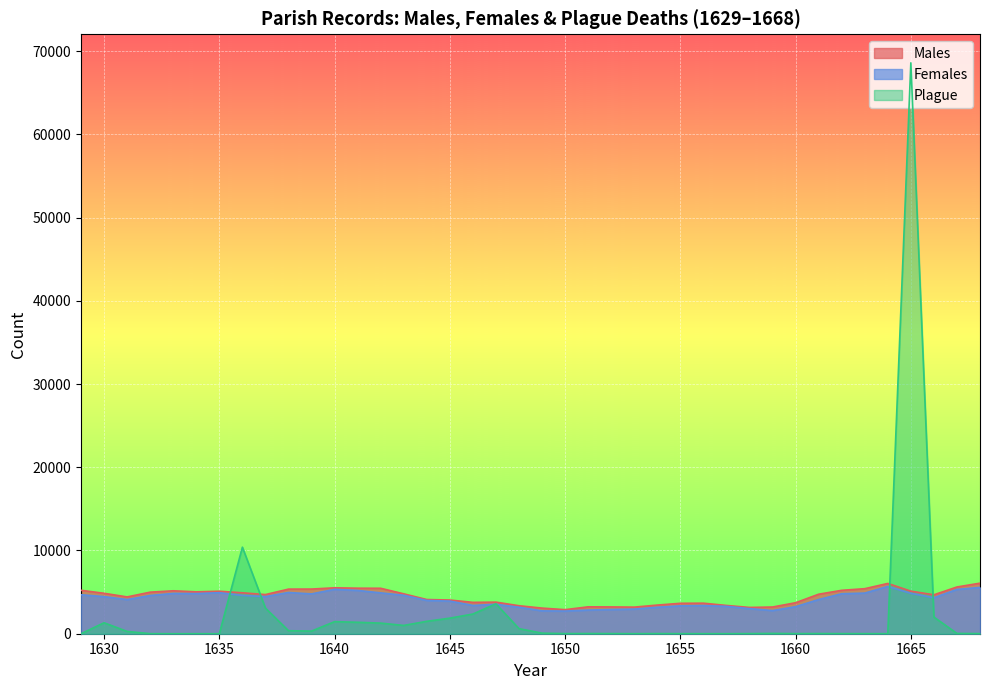

What is the approximate value of Females at 1663, to the nearest 100?

4900